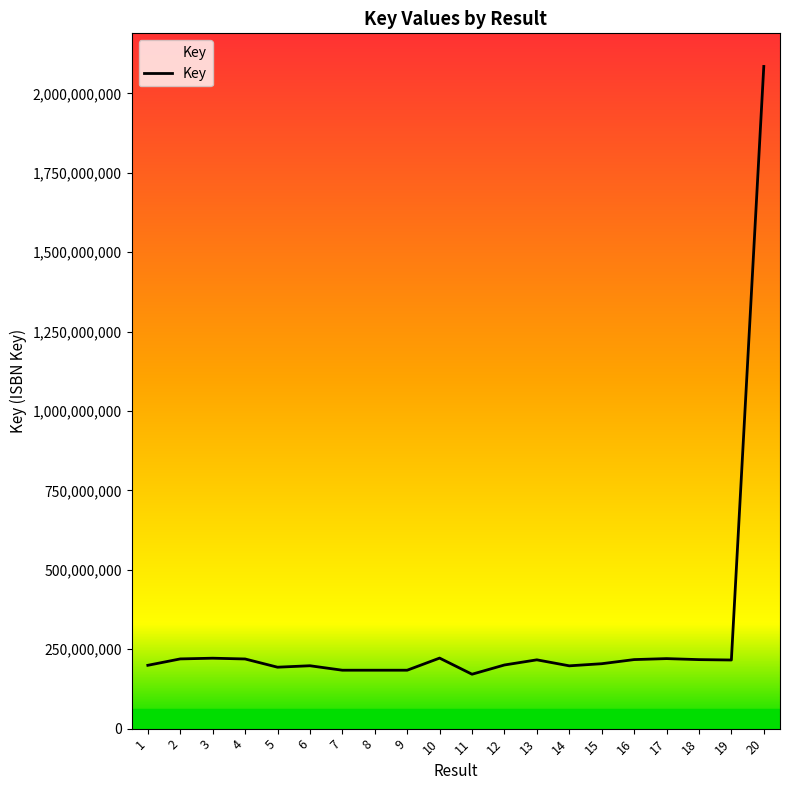

Where does the data first go above 216048895?

2